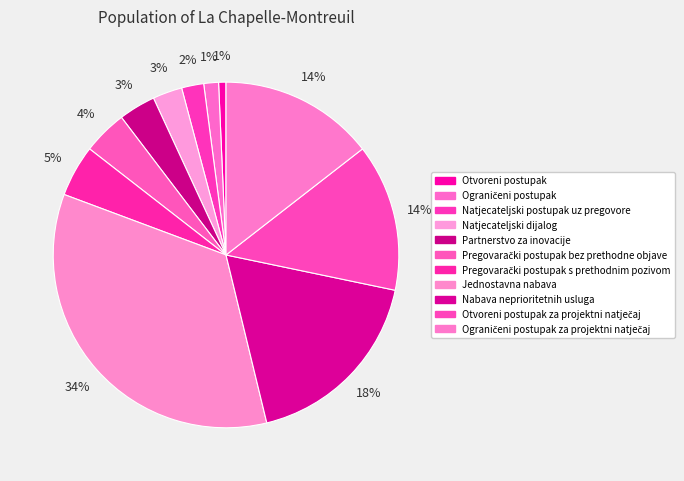

True or false: Natjecateljski dijalog accounts for 3% of the total.

True